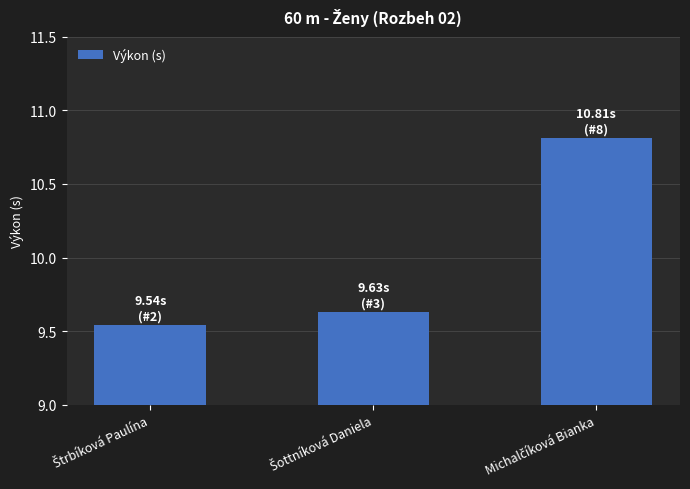

How many values are between 9 and 10?

2